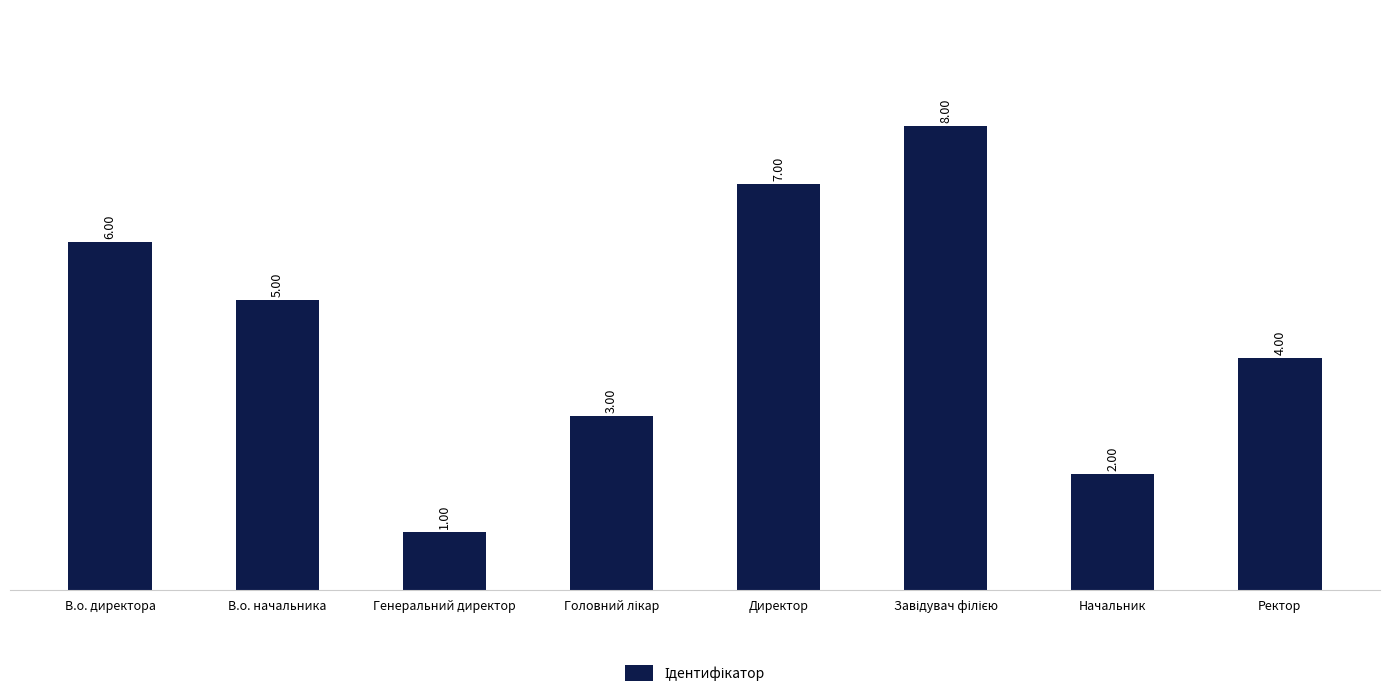

Which category has the lowest value across all series?

Генеральний директор